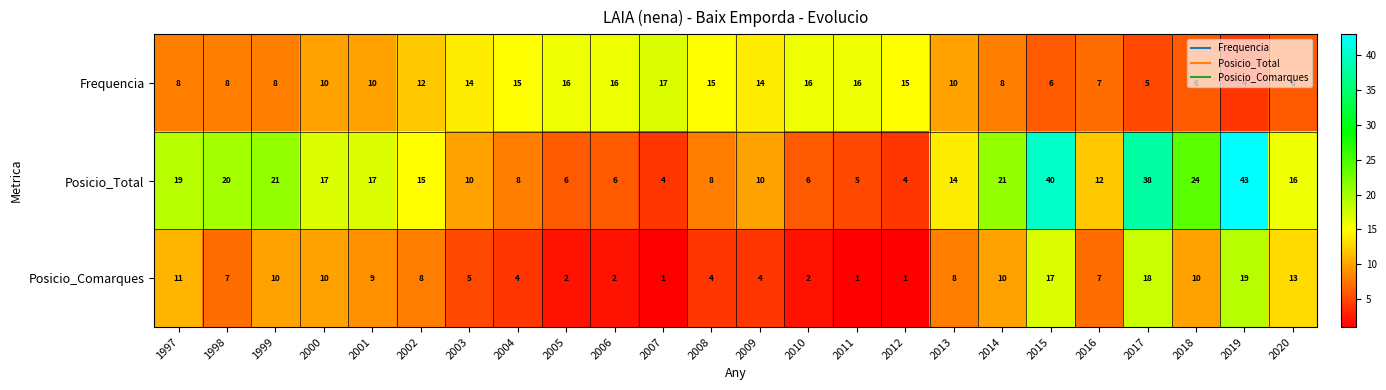

Is the value of Posicio_Total at 2003 greater than the value of Posicio_Comarques at 2002?

Yes